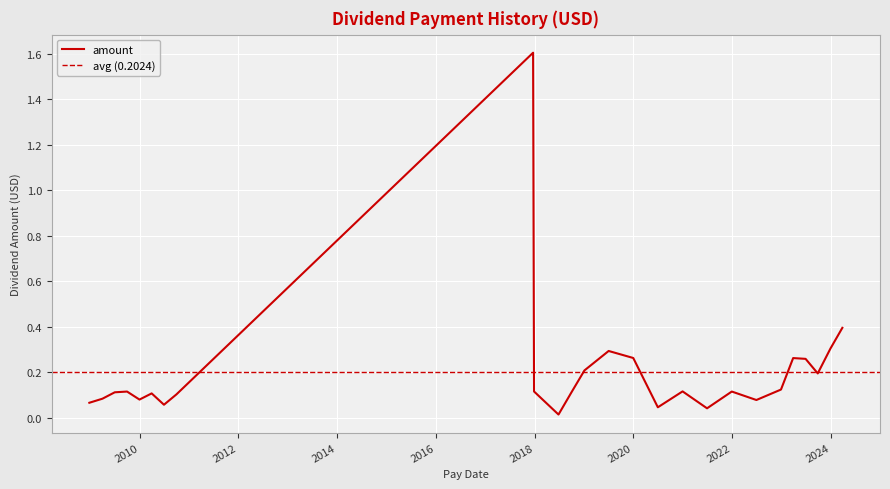

List the labels in order of value, largest first.

2017-12-20, 2024-03-26, 2023-12-29, 2019-07-02, 2019-12-31, 2023-03-28, 2023-06-28, 2019-01-04, 2023-09-26, 2022-12-28, 2020-12-30, 2017-12-27, 2021-12-29, 2009-09-29, 2018-10-02, 2009-06-30, 2010-03-30, 2010-09-29, 2009-03-31, 2009-12-30, 2022-06-29, 2008-12-24, 2010-06-29, 2020-06-30, 2021-06-29, 2018-06-26